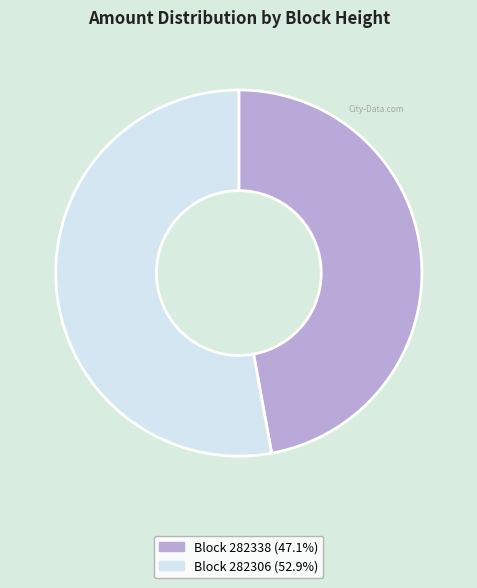

Does any single category account for the majority?

Yes